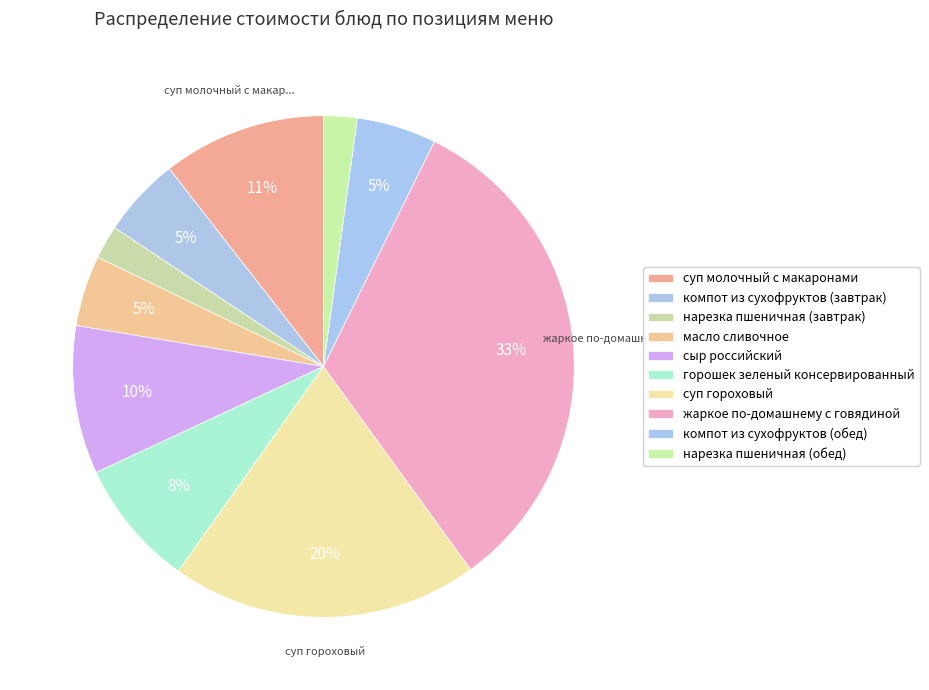

Count the number of slices in the pie.

10